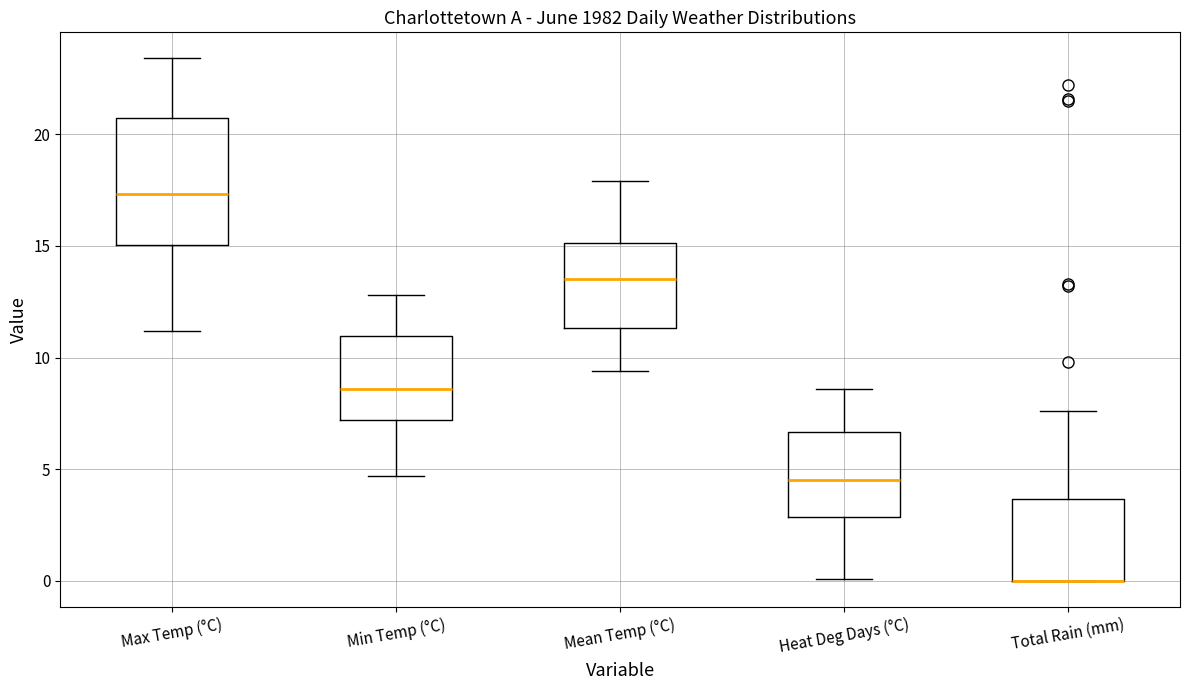

Comparing the boxes themselves (not the whiskers), which one is the tallest?

Max Temp (°C)